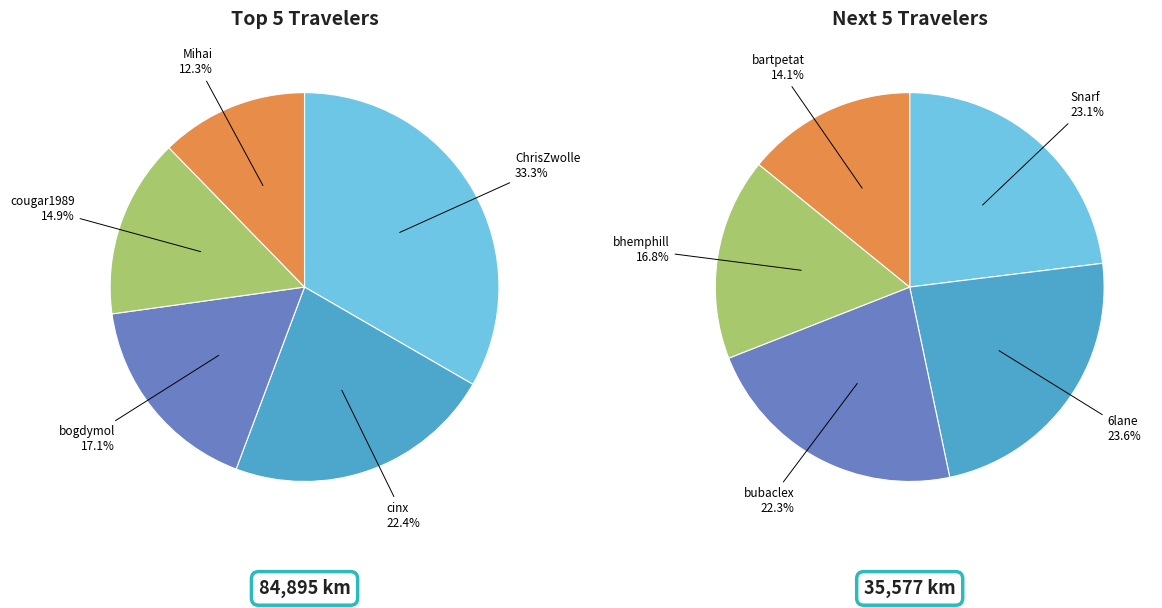

Does any single category account for the majority?

No